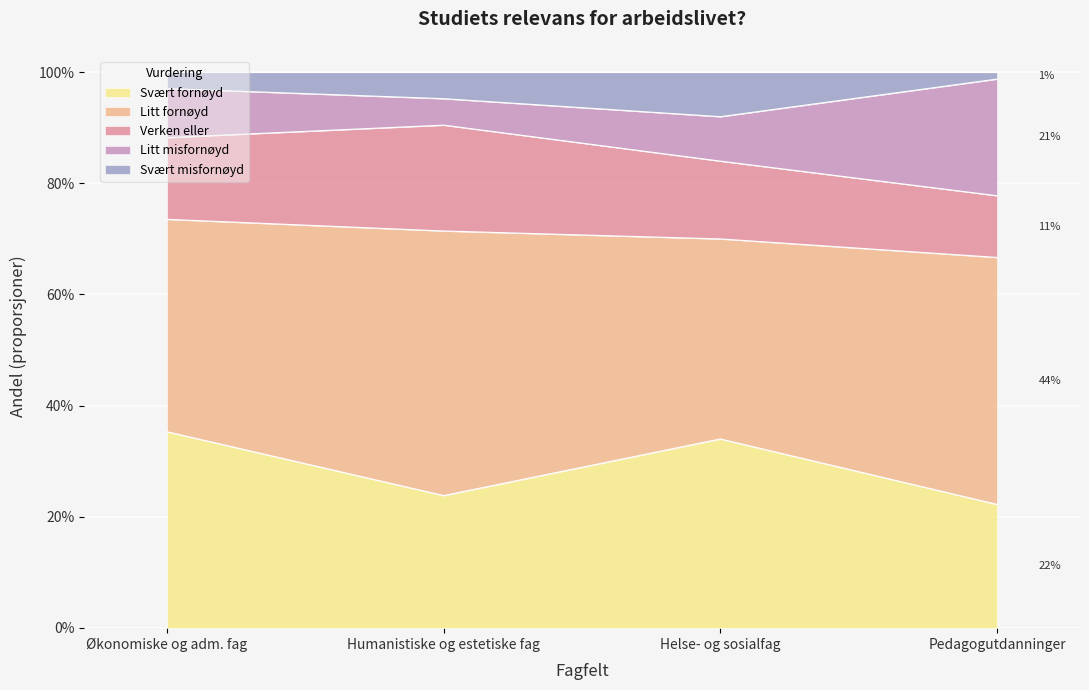

What position from the left is Humanistiske og estetiske fag?

2